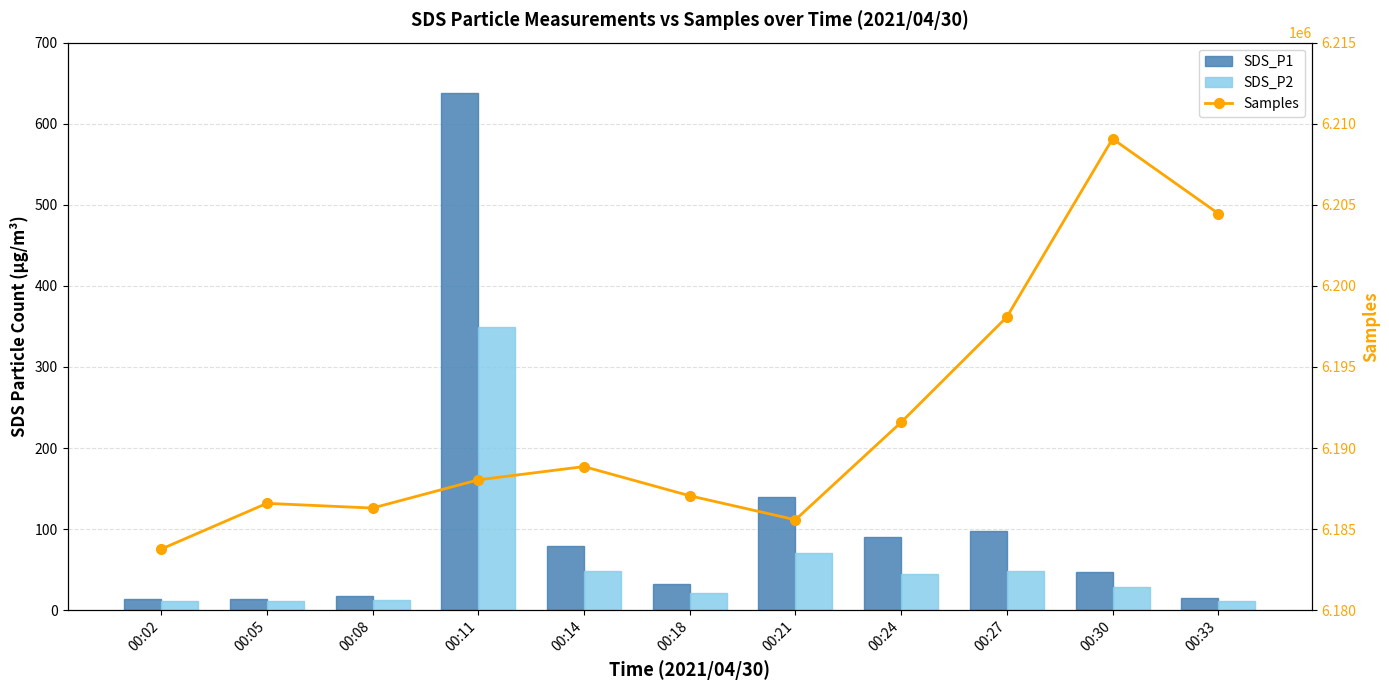

What is the value of the SDS_P1 bar at the 1st from the left?

13.9